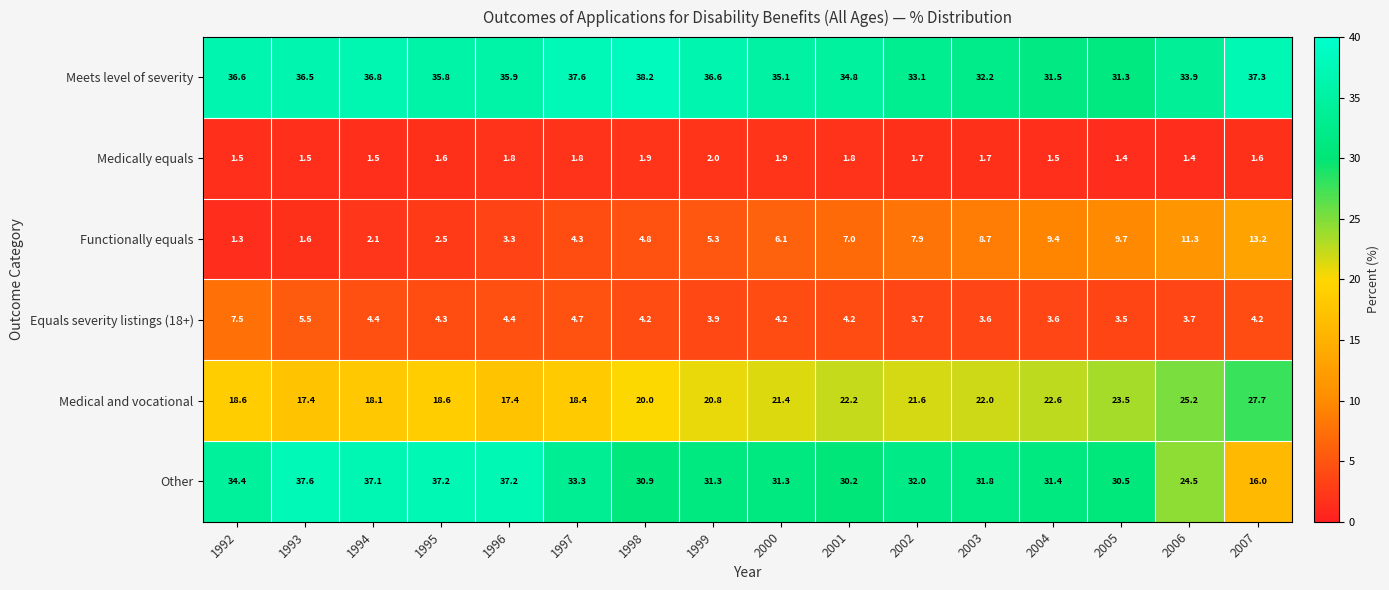

What is the spread (max minus min) of values at 2006?

32.5